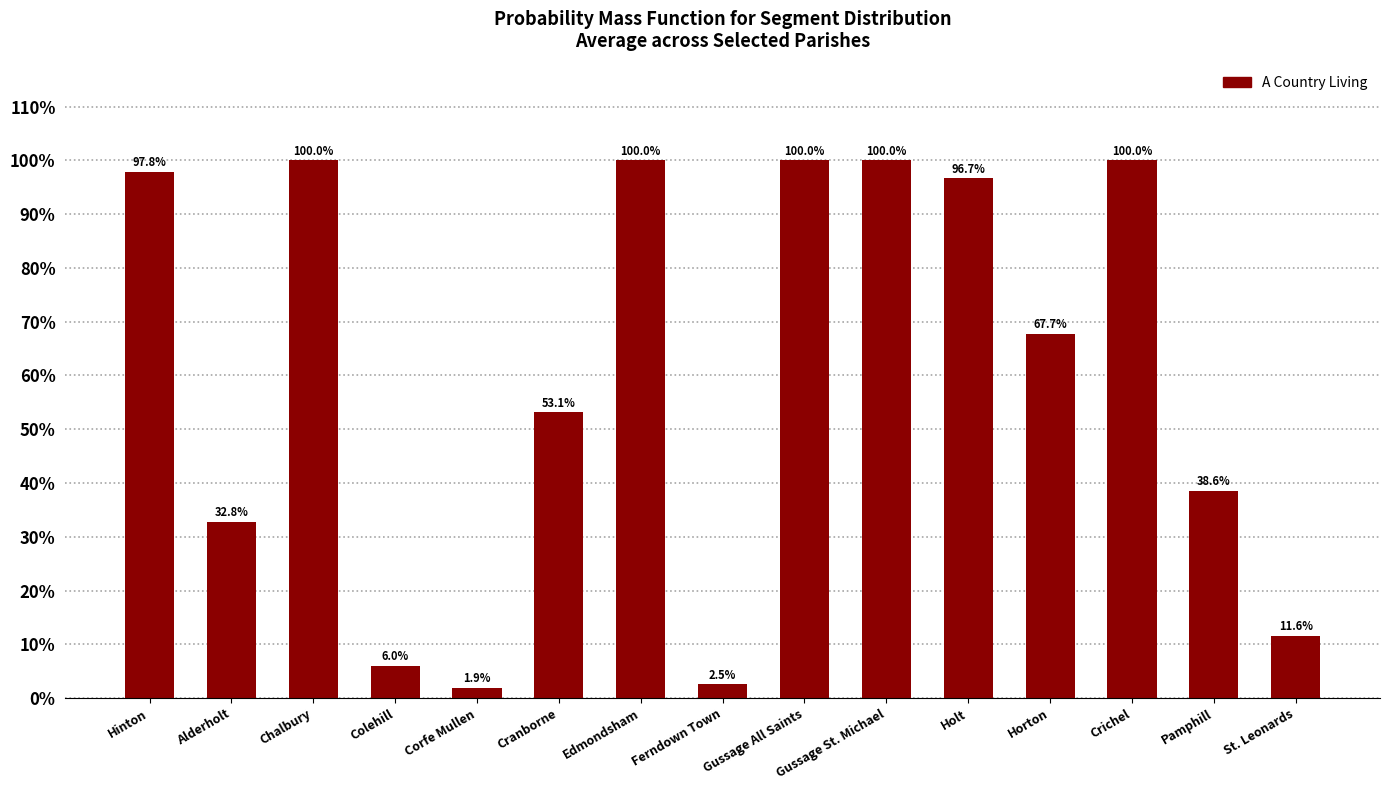

At which label is the value closest to 50?

Cranborne